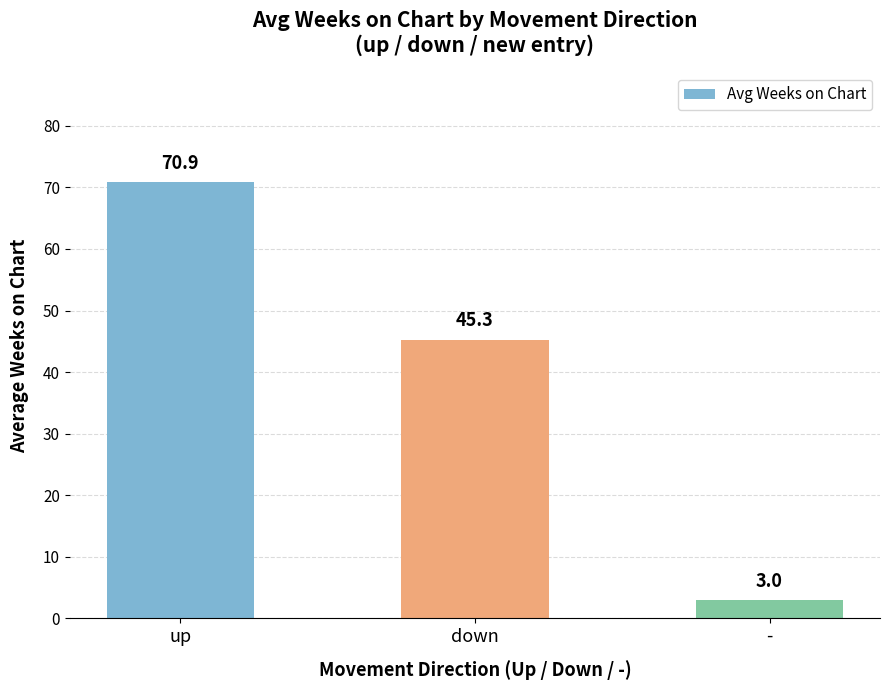

Is it true that the value at down is 18.2?

False